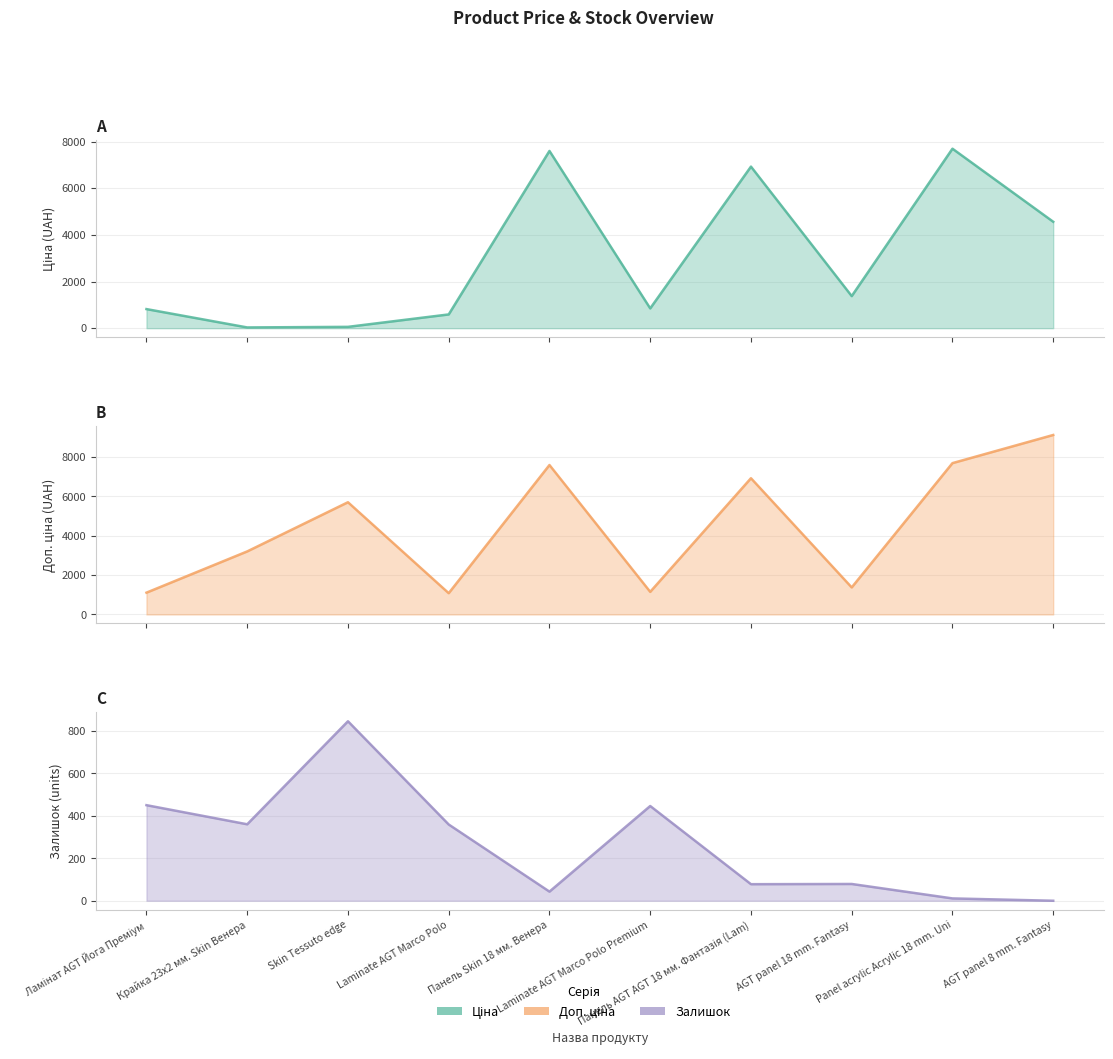

The value of Доп. ціна at Skin Tessuto edge is 5705.0. True or false?

True